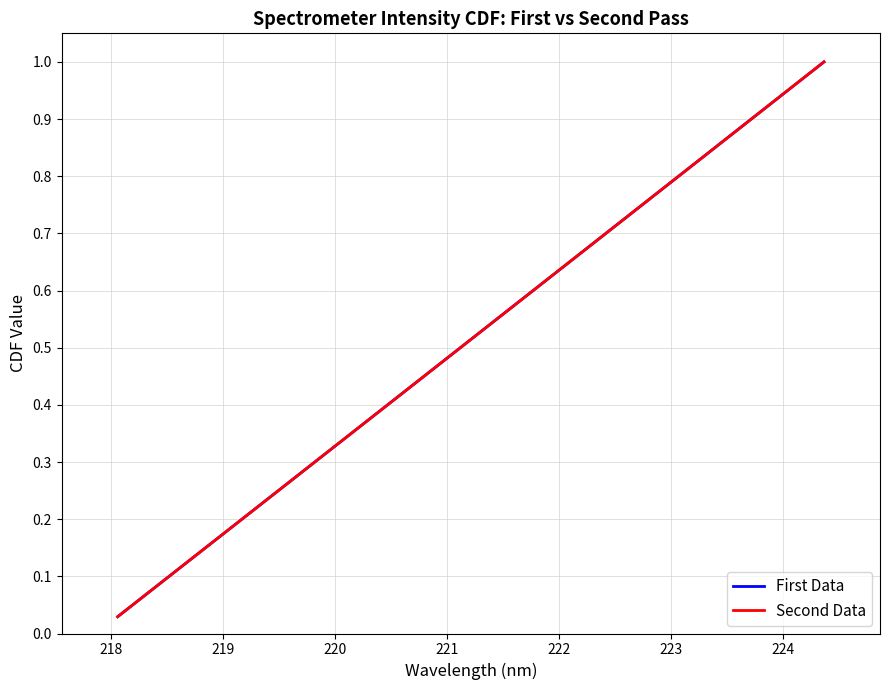

True or false: Second Data has more than 1 points higher than both neighbors.

False